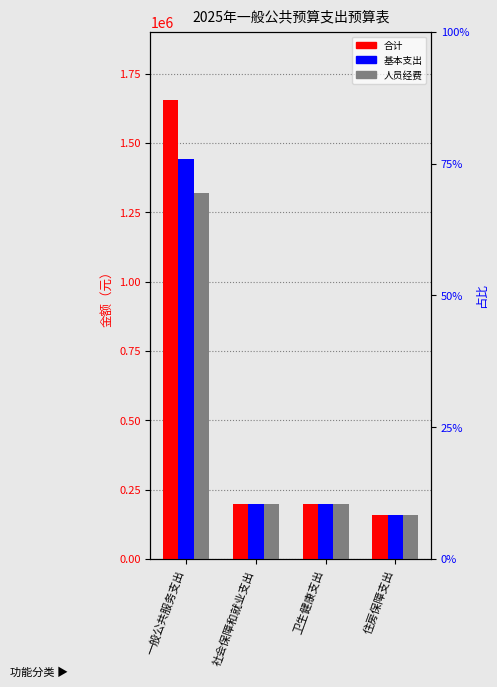

Reading left to right, list all the values displayed in this chart.

合计: 一般公共服务支出=1652905.0	社会保障和就业支出=199235.1	卫生健康支出=199857.9	住房保障支出=158141.4
基本支出: 一般公共服务支出=1442905.0	社会保障和就业支出=199235.1	卫生健康支出=199857.9	住房保障支出=158141.4
人员经费: 一般公共服务支出=1317905.0	社会保障和就业支出=199235.1	卫生健康支出=199857.9	住房保障支出=158141.4